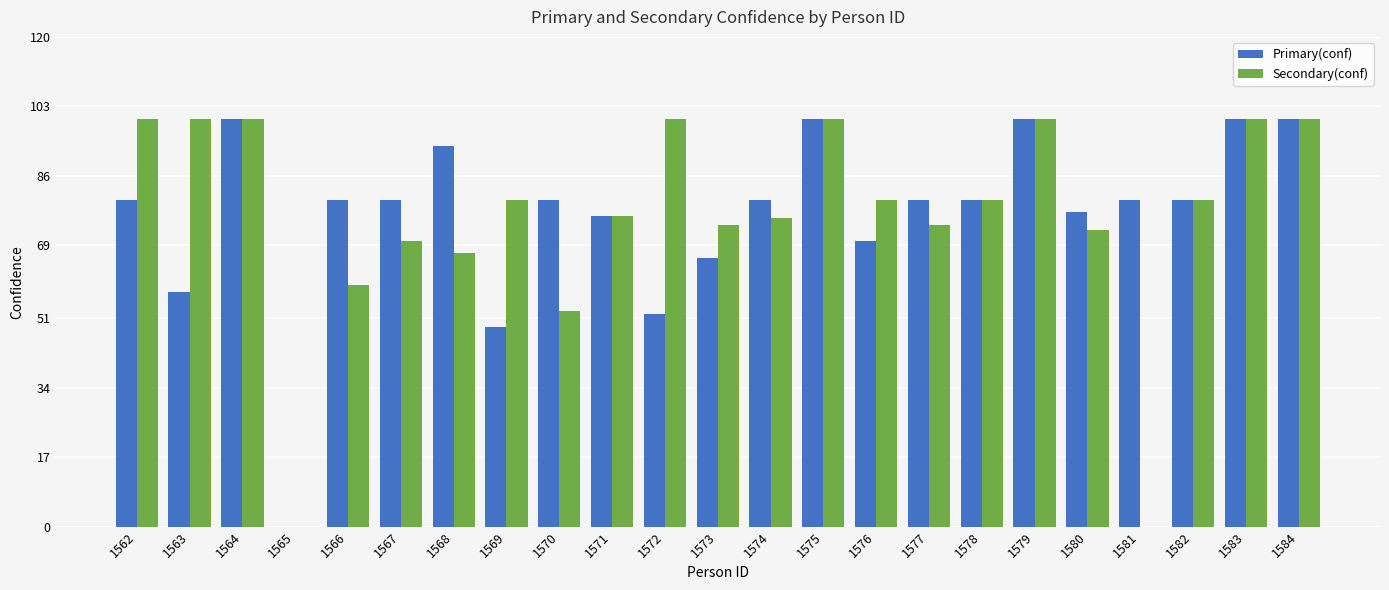

Where is Secondary(conf) nearest to the value 50?

1570